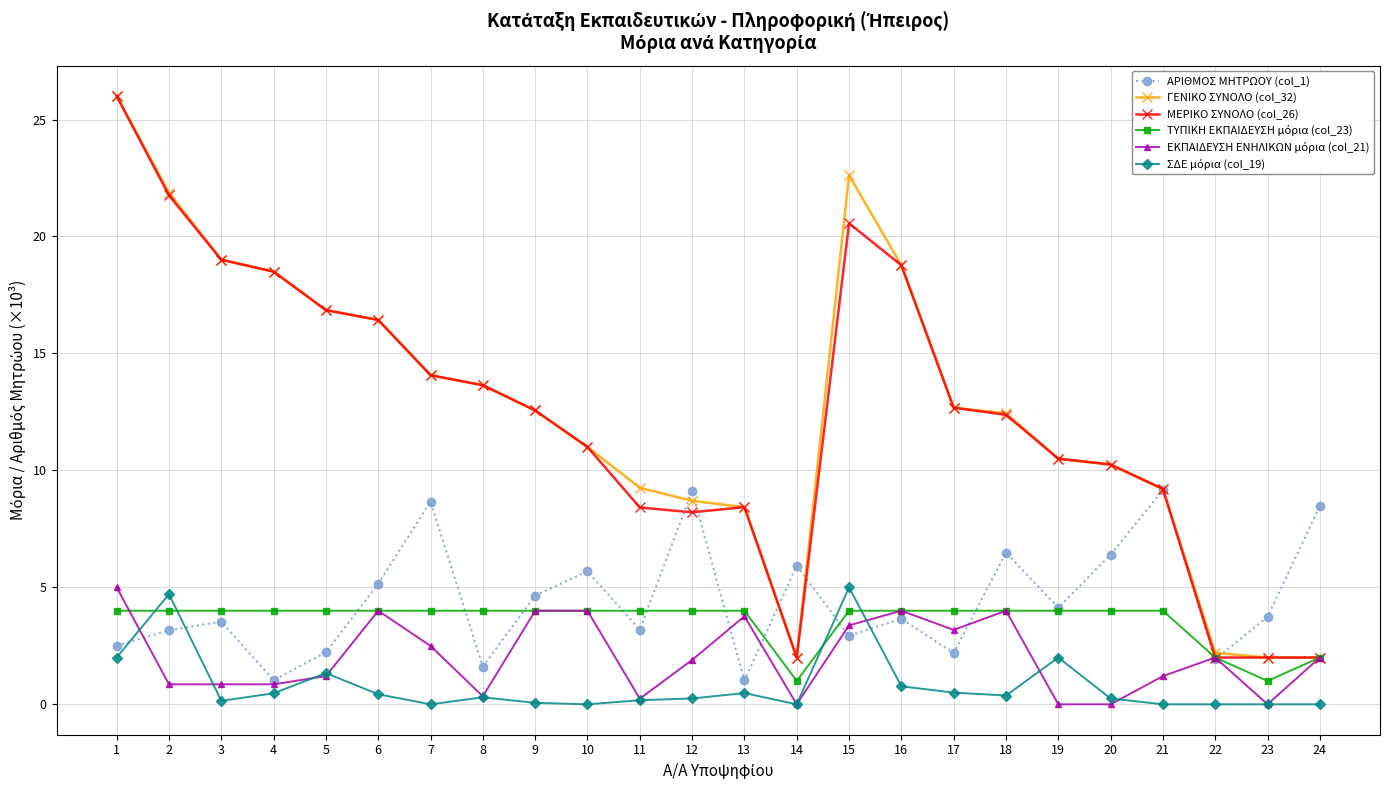

How many data points in ΜΕΡΙΚΟ ΣΥΝΟΛΟ (col_26) are less than 12?

11